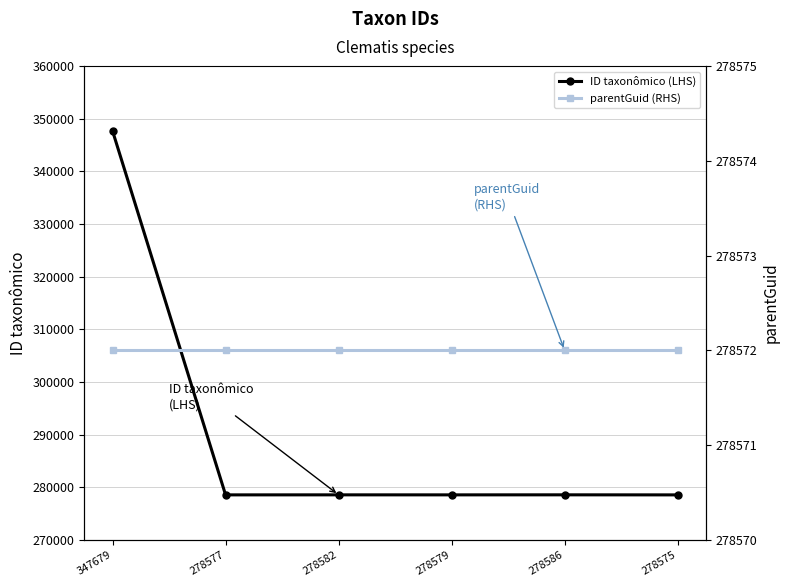

Is it true that parentGuid (RHS) equals 278572 at 278575?

True